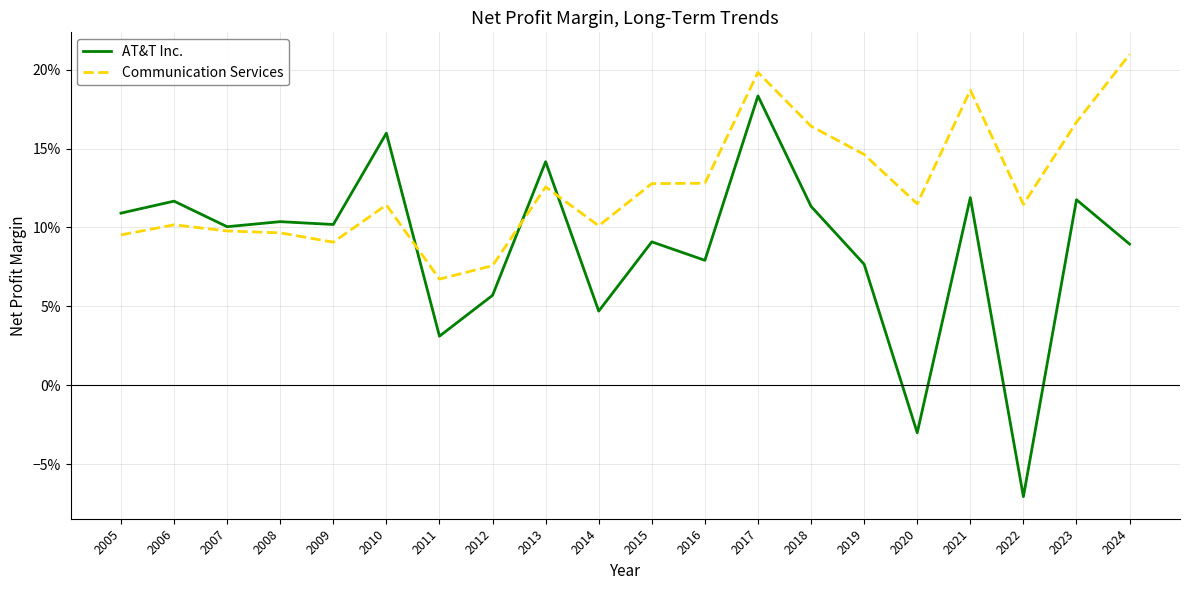

What value does the Communication Services series have at 2016?

0.1